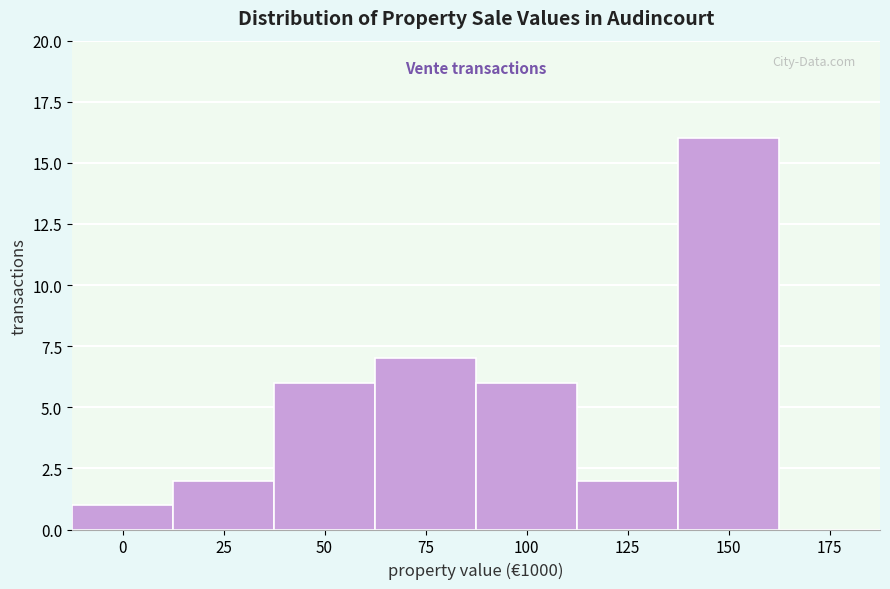

Reading left to right, transcribe all the data shown in this chart.

0=1	25=2	50=6	75=7	100=6	125=2	150=16	175=0